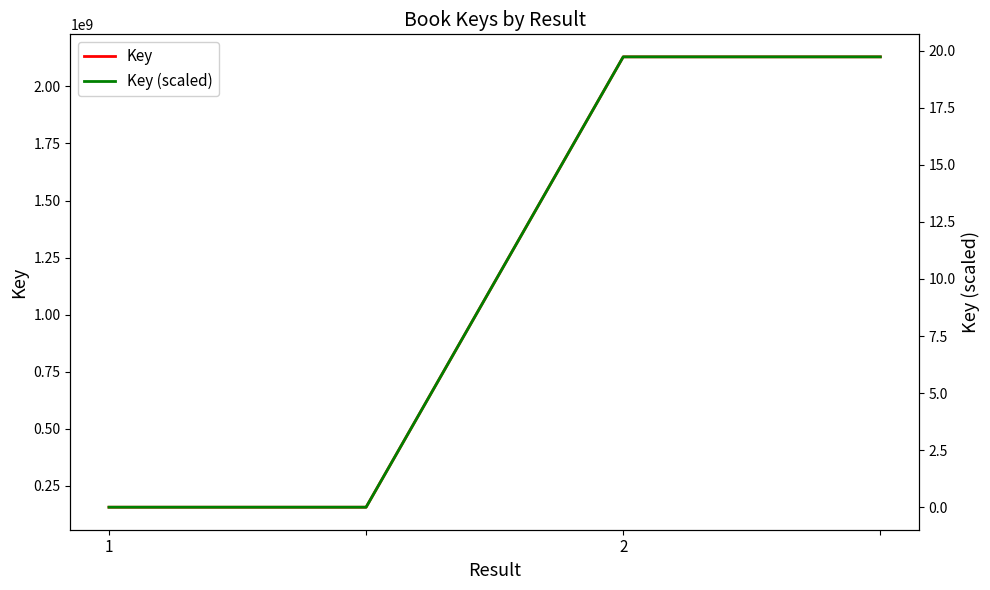

What is the difference between the second highest and second lowest values in the Key series?

1973441359.0